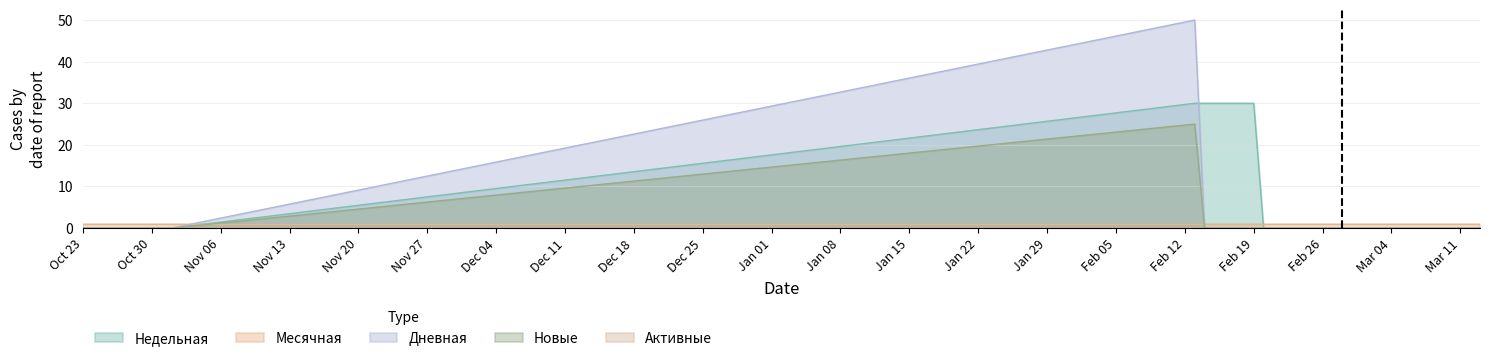

True or false: Недельная has a value of 0 at 2024-02-24.

True